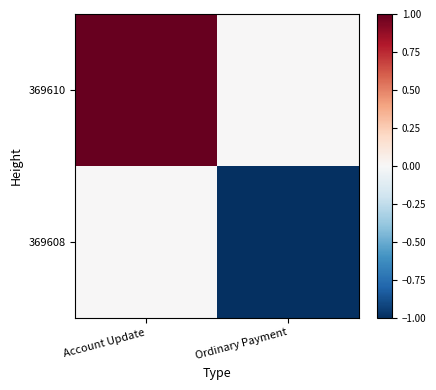

Which has a higher value, Ordinary Payment or Account Update?

Account Update